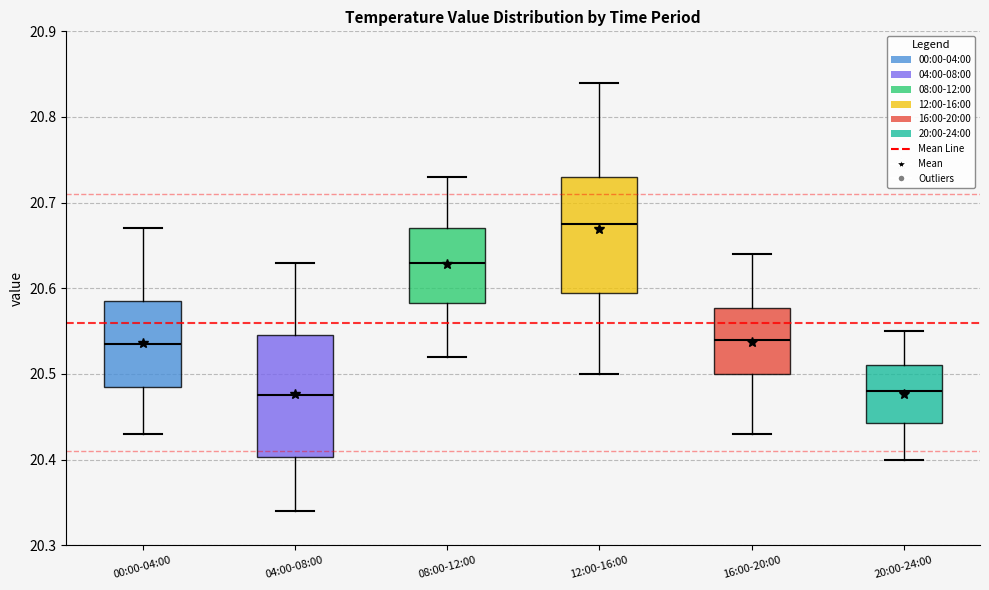

Reading left to right, read every box against the y-axis: the position of its median line, the range the box covers, and the ends of its whiskers. The values are not printed on the chart, so give them approximately, as read against the axis.

00:00-04:00: median 20.54, box 20.49 to 20.59, whiskers 20.43 to 20.67
04:00-08:00: median 20.48, box 20.40 to 20.55, whiskers 20.34 to 20.63
08:00-12:00: median 20.63, box 20.58 to 20.67, whiskers 20.52 to 20.73
12:00-16:00: median 20.68, box 20.60 to 20.73, whiskers 20.50 to 20.84
16:00-20:00: median 20.54, box 20.50 to 20.58, whiskers 20.43 to 20.64
20:00-24:00: median 20.48, box 20.44 to 20.51, whiskers 20.40 to 20.55